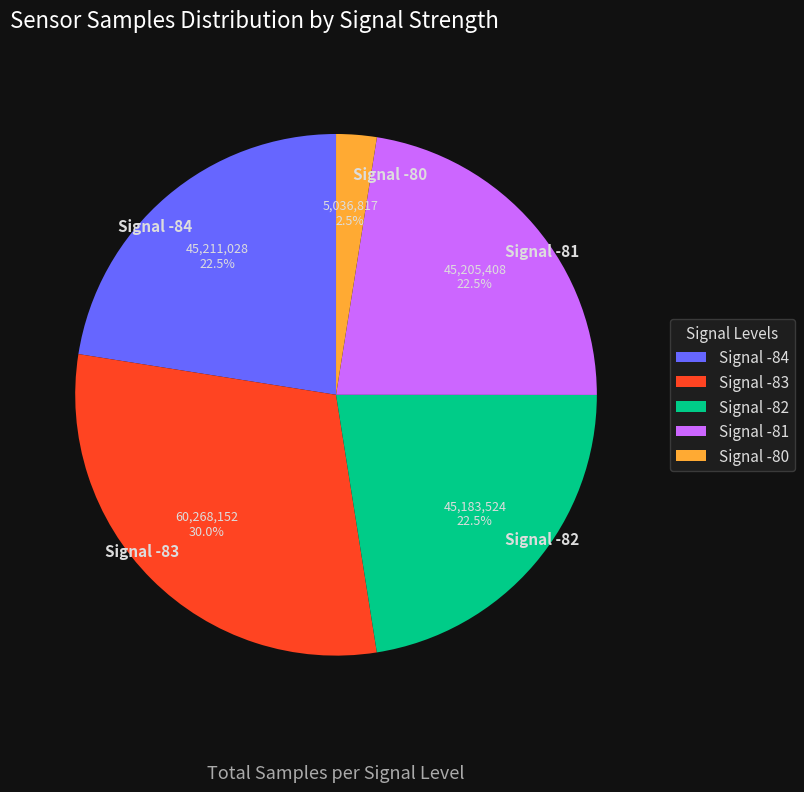

What percentage do Signal -83 and Signal -84 together represent?

52.5%